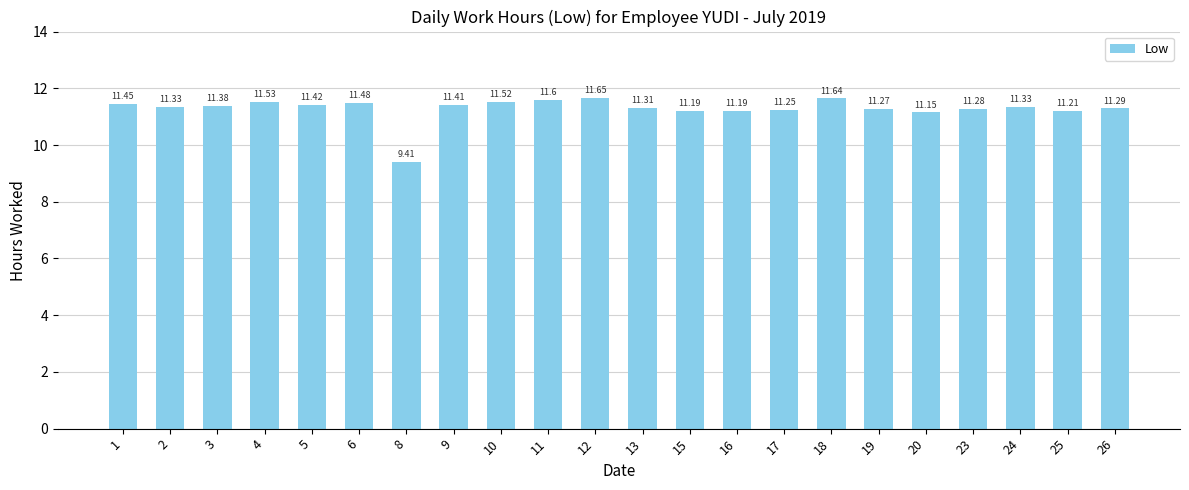

What is the average value?

11.3